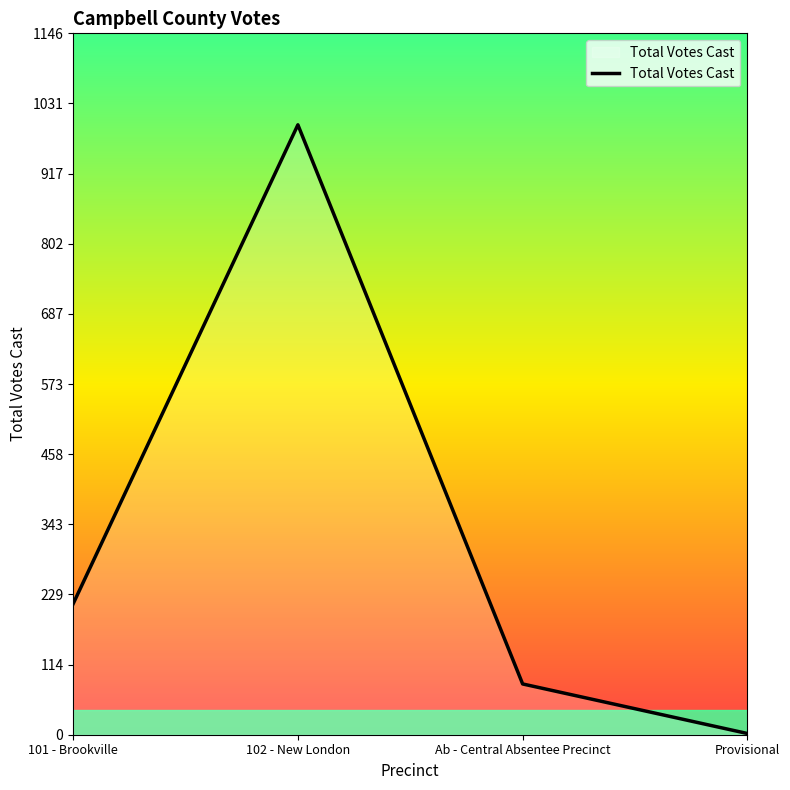

What is the difference between the maximum and minimum values?

995